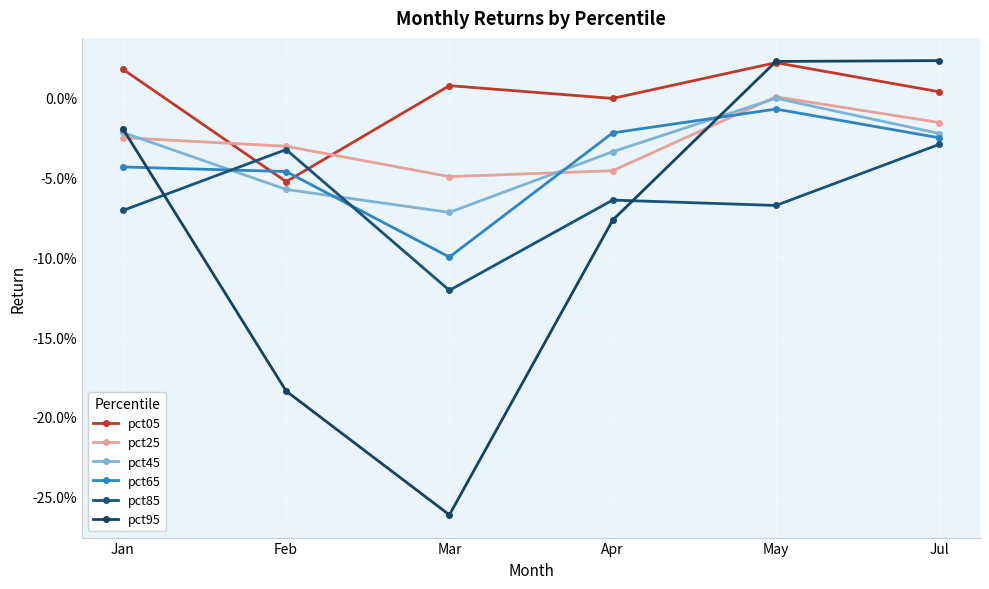

What are all the series names shown in the legend?

pct05, pct25, pct45, pct65, pct85, pct95